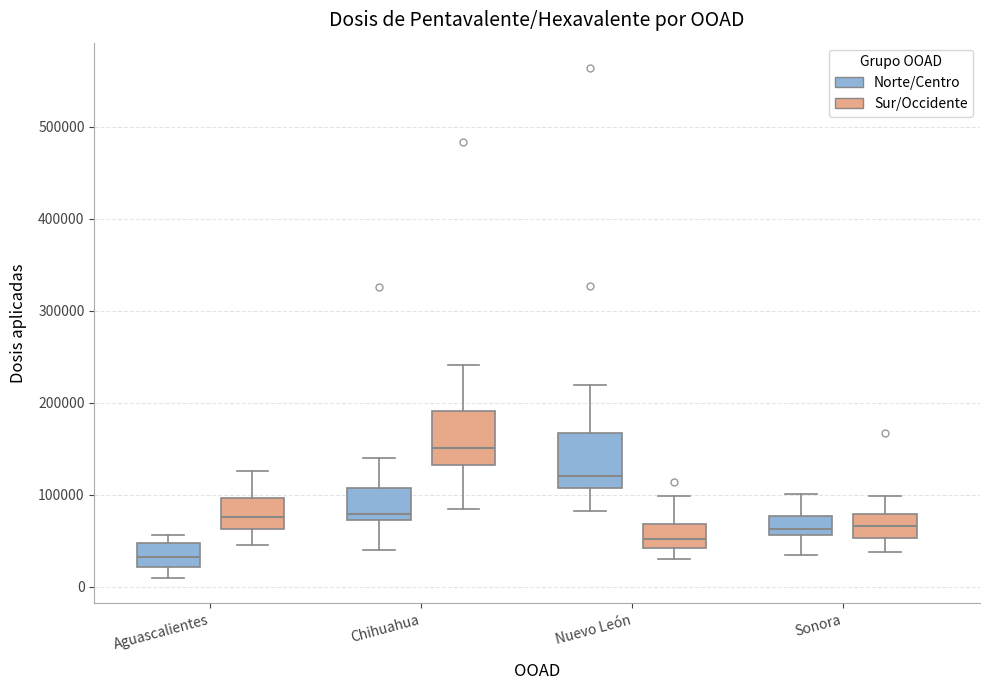

Reading left to right, read every box against the y-axis: the position of its median line, the range the box covers, and the ends of its whiskers. The values are not printed on the chart, so give them approximately, as read against the axis.

Aguascalientes (Norte/Centro): median 30000, box 20000 to 50000, whiskers 10000 to 60000
Aguascalientes (Sur/Occidente): median 80000, box 60000 to 100000, whiskers 50000 to 130000
Chihuahua (Norte/Centro): median 80000, box 70000 to 110000, whiskers 40000 to 140000
Chihuahua (Sur/Occidente): median 150000, box 130000 to 190000, whiskers 90000 to 240000
Nuevo León (Norte/Centro): median 120000, box 110000 to 170000, whiskers 80000 to 220000
Nuevo León (Sur/Occidente): median 50000, box 40000 to 70000, whiskers 30000 to 100000
Sonora (Norte/Centro): median 60000 (just above the box's lower edge), box 60000 to 80000, whiskers 30000 to 100000
Sonora (Sur/Occidente): median 70000, box 50000 to 80000, whiskers 40000 to 100000